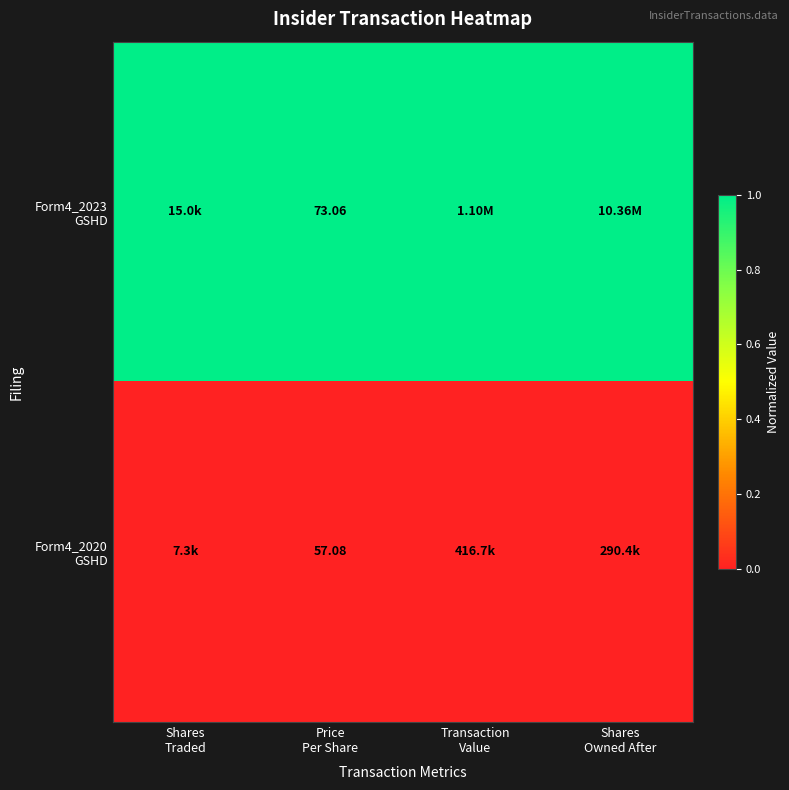

List the series in order of their peak value, lowest first.

Form4_2020 GSHD, Form4_2023 GSHD